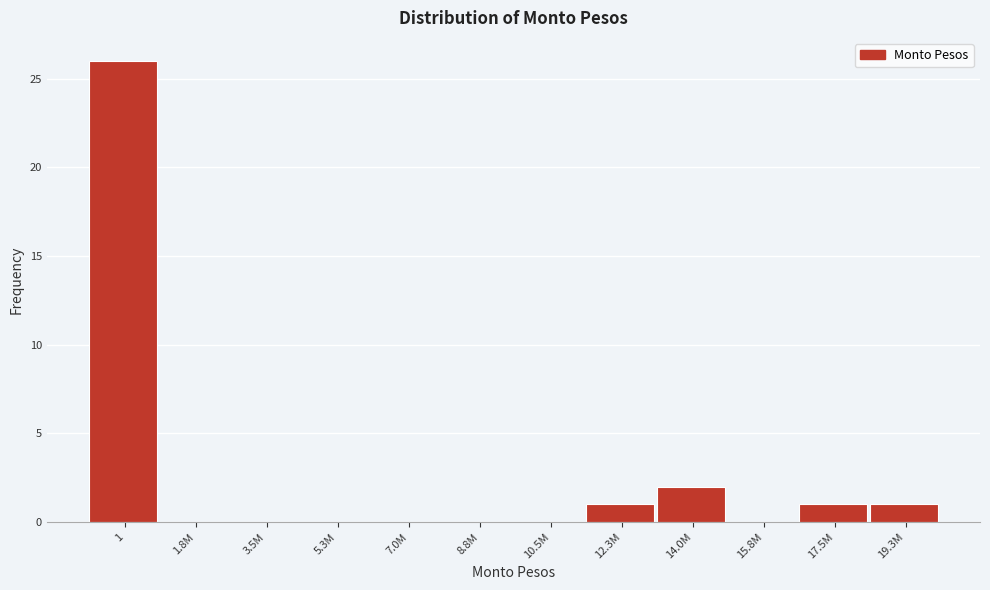

Reading left to right, transcribe all the data shown in this chart.

1=26	1.8M=0	3.5M=0	5.3M=0	7.0M=0	8.8M=0	10.5M=0	12.3M=1	14.0M=2	15.8M=0	17.5M=1	19.3M=1